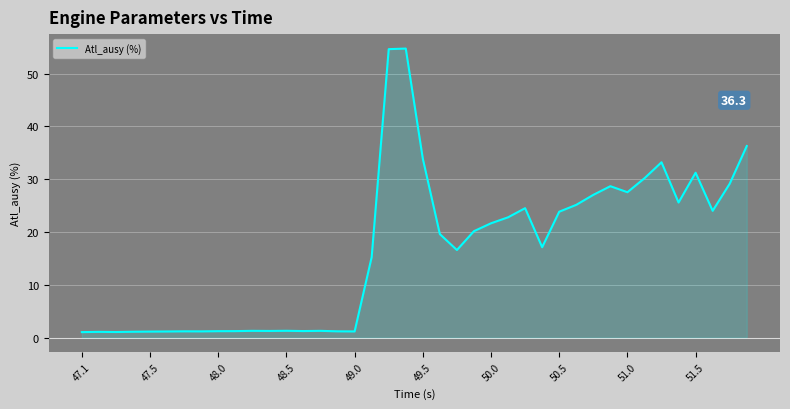

What is the difference between the maximum and minimum values?

53.7